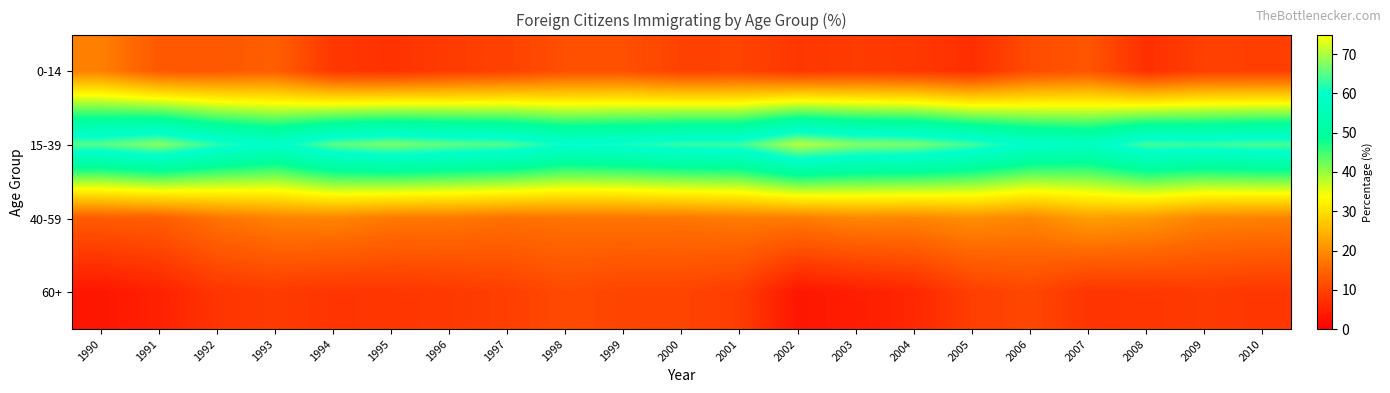

At which category is the sum across all series the highest?

1991